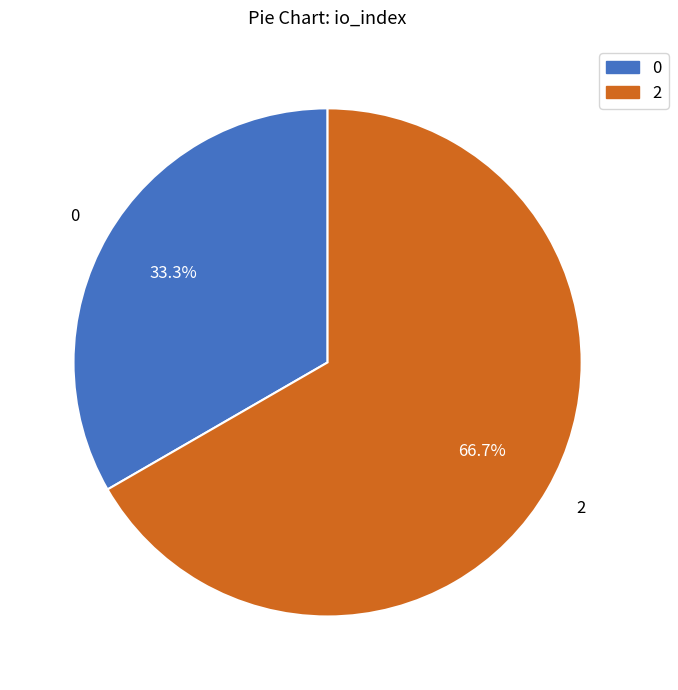

Approximately how many times larger is the value at 2 compared to 0?

2.0